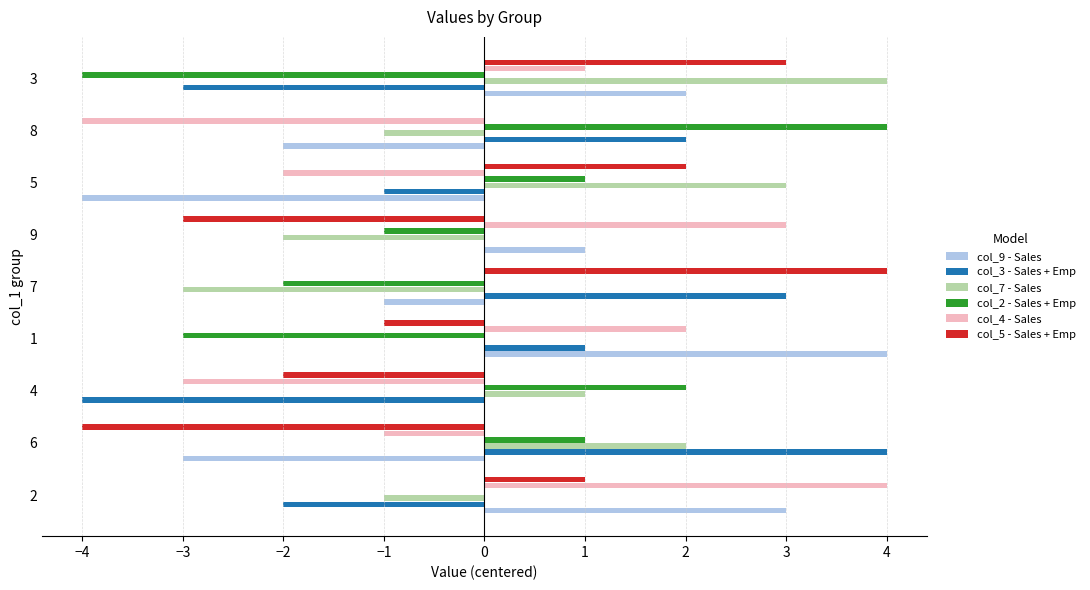

The value of col_3 - Sales + Emp at 4 is -4. True or false?

True